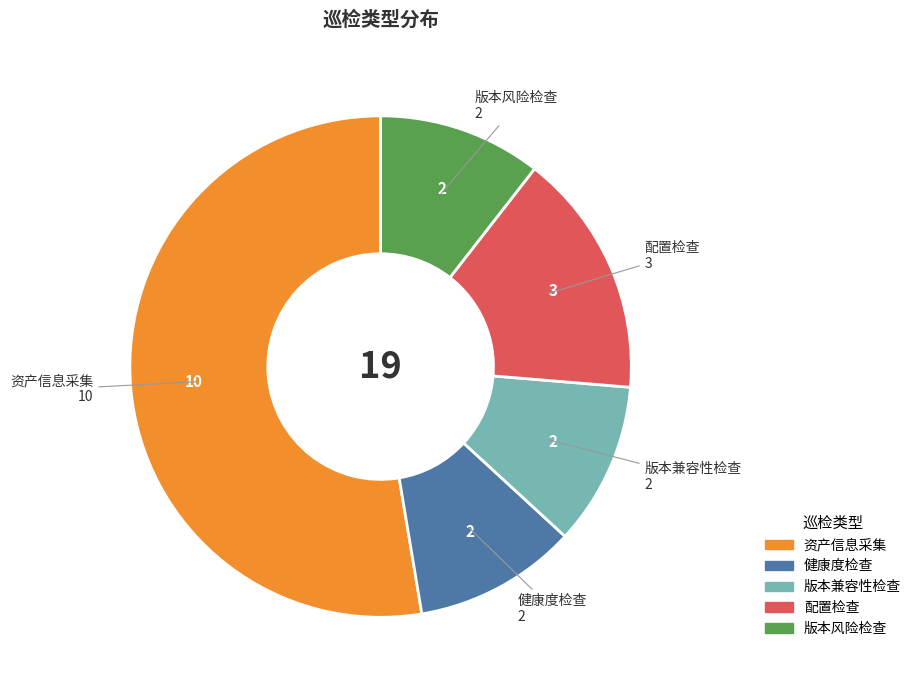

What is the largest slice in the pie chart?

资产信息采集